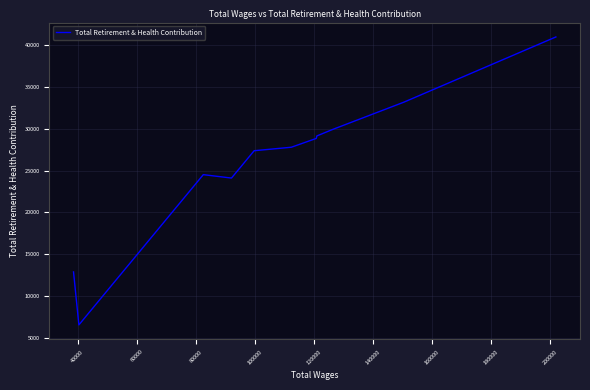

What is the minimum value shown in the chart?

6592